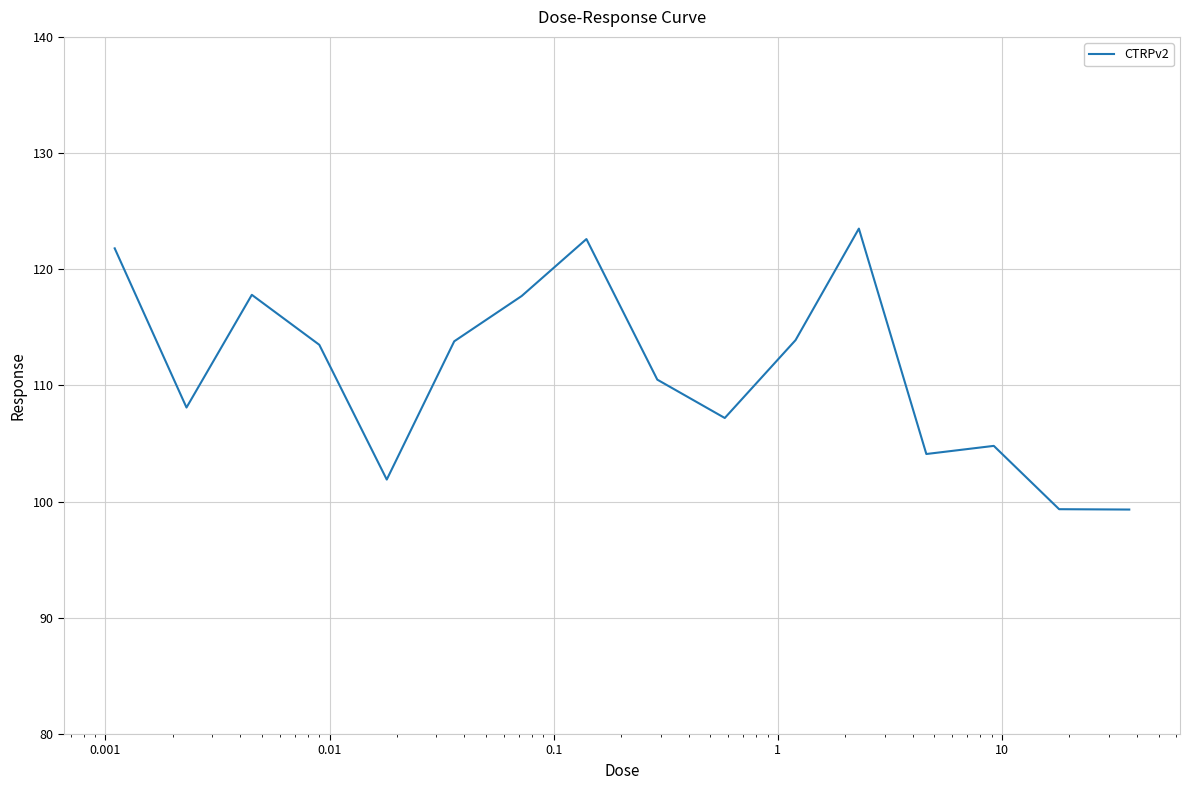

What is the difference between the maximum and minimum values?

24.2